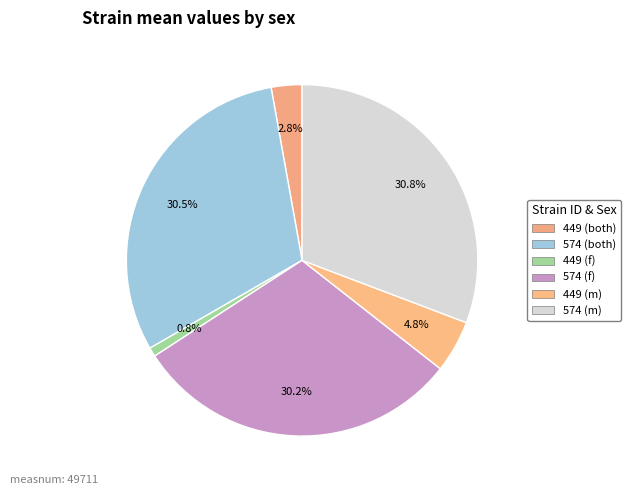

Count the number of slices in the pie.

6